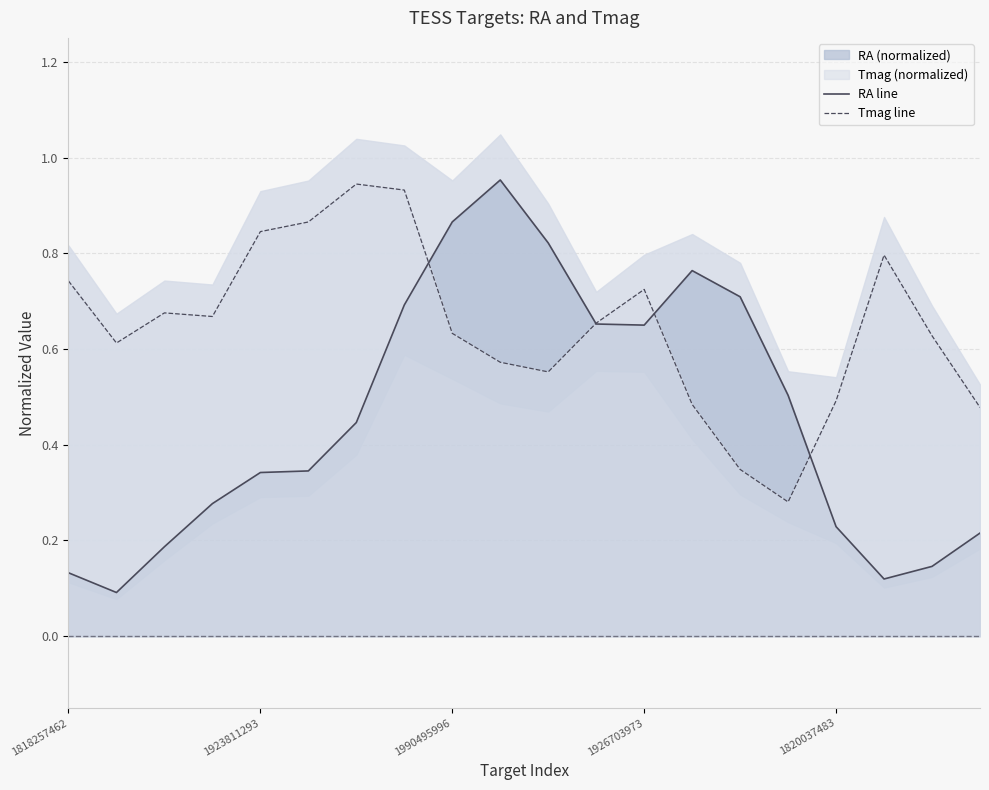

What position from the left is 1926703973?

4